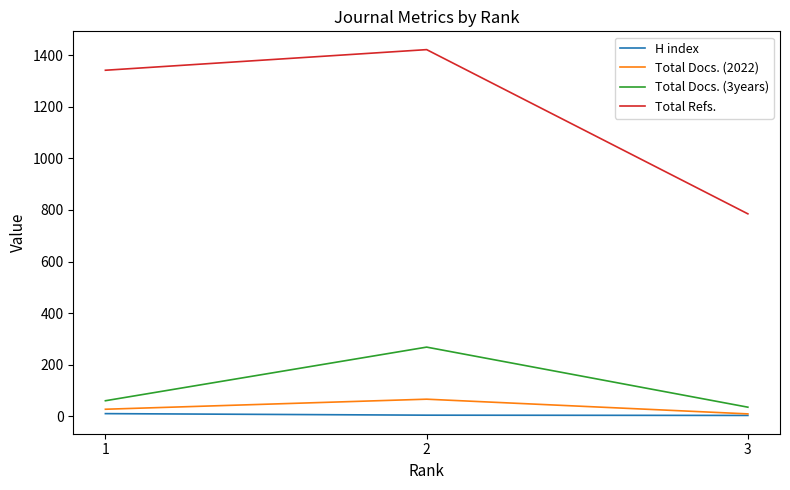

Between 2 and 3, which series saw the biggest shift?

Total Refs.